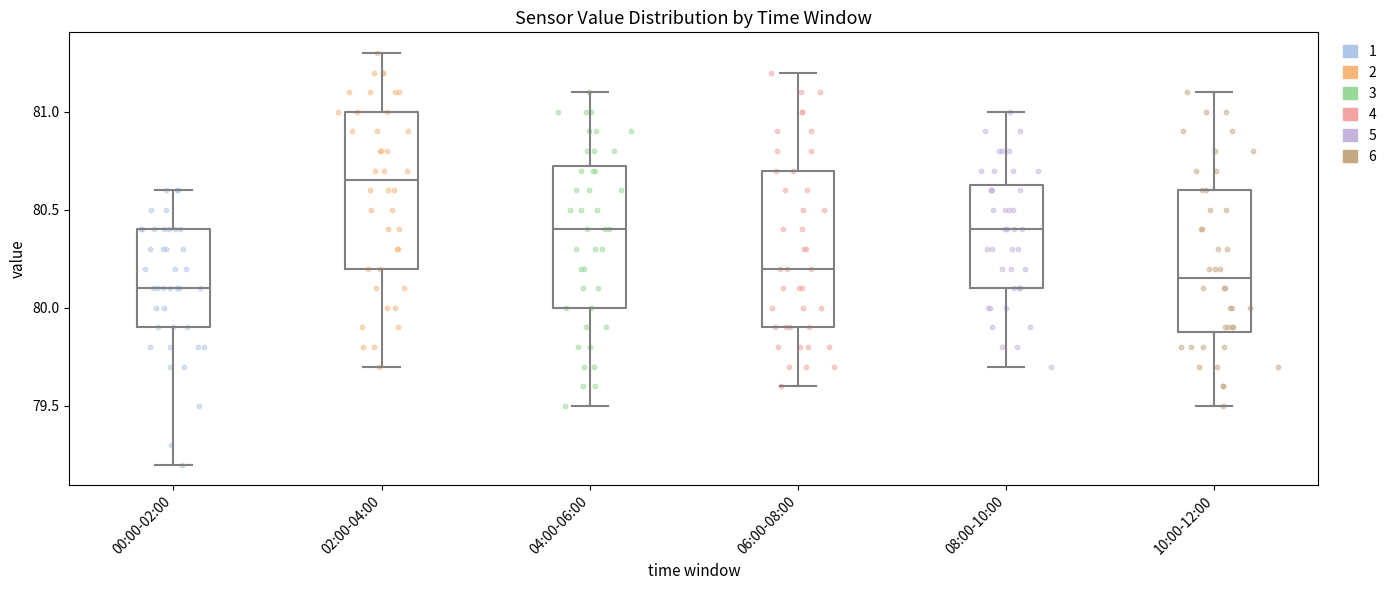

Which box has the highest median line?

02:00-04:00